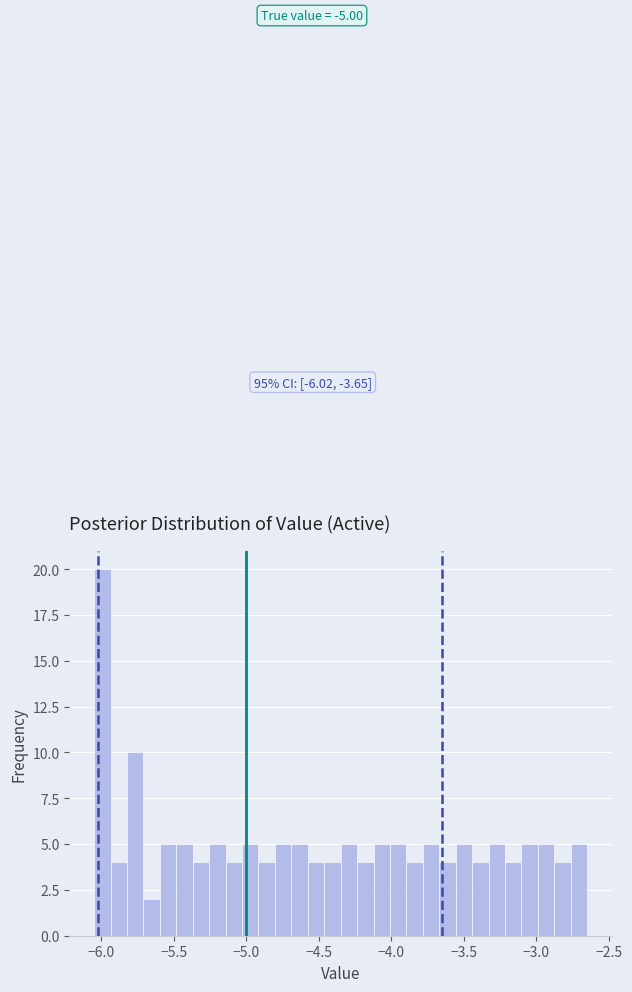

Around what value on the x-axis is the tallest bar? Give the approximate position of its centre, as read against the axis.

-6.00